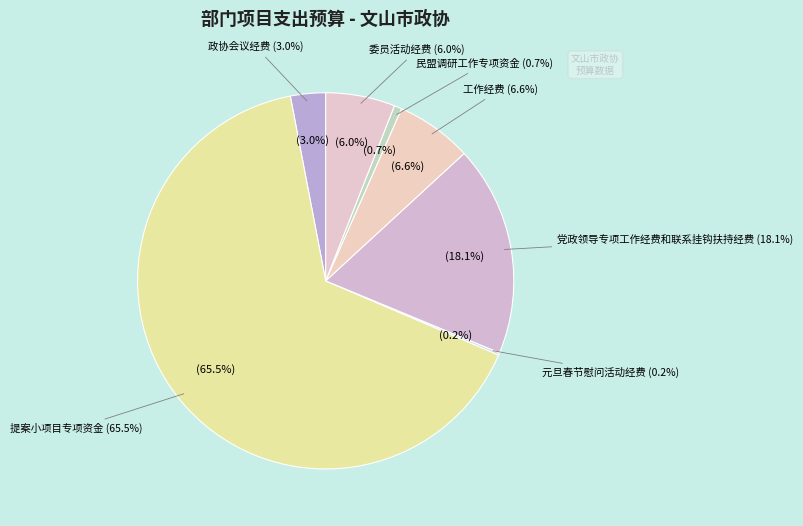

Combined, what portion of the pie is 党政领导专项工作经费和联系挂钩扶持经费 and 元旦春节慰问活动经费?

18.3%